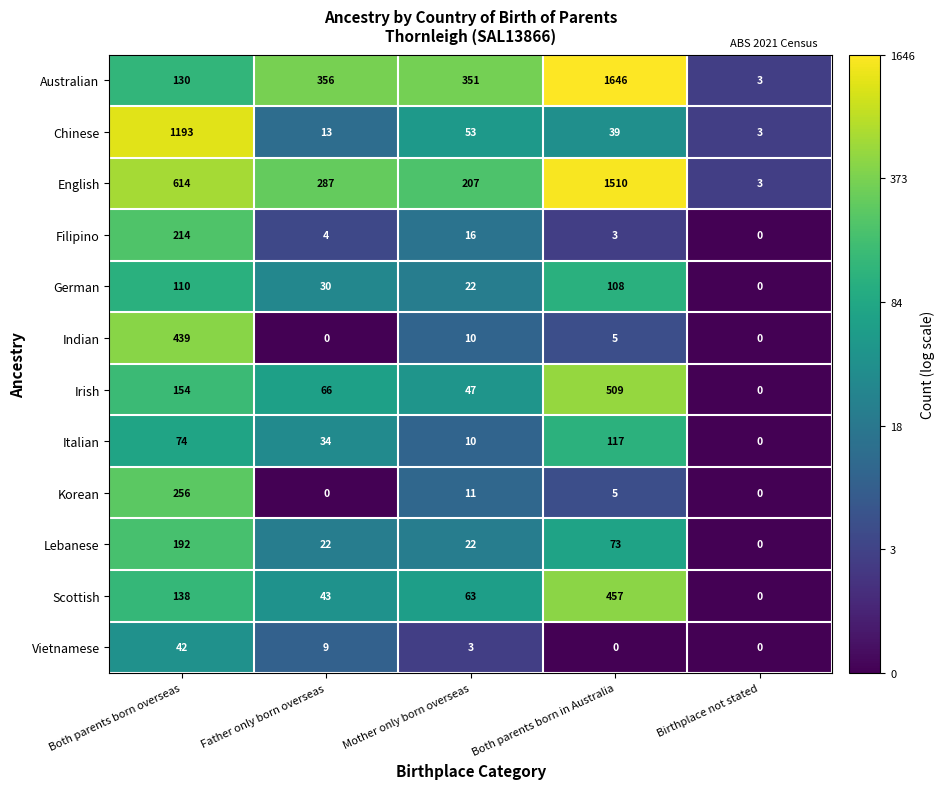

Where does the Vietnamese series first go above 3?

Both parents born overseas